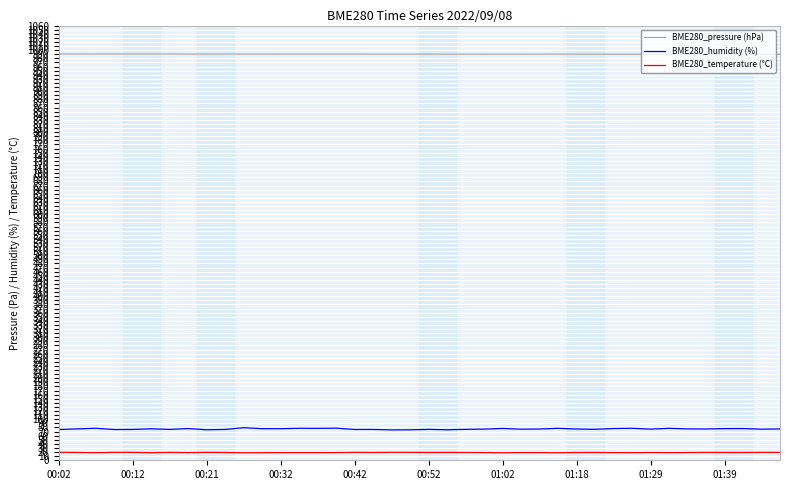

Is this an area chart (filled region under the line)?

No